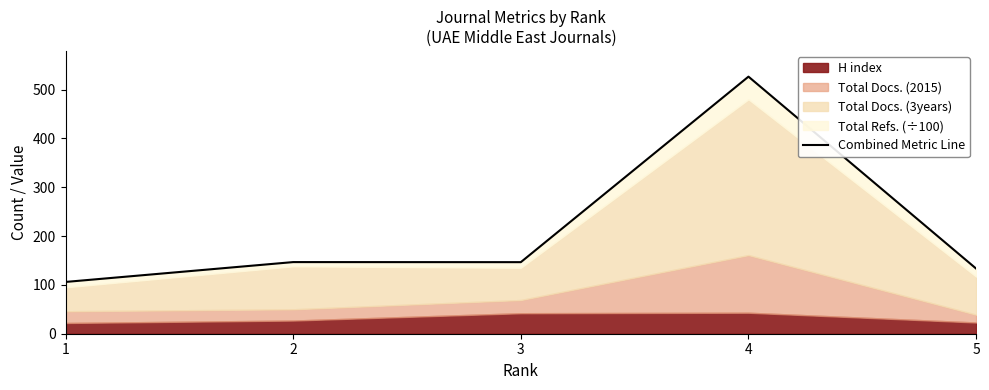

What is the sum of all values?

1059.0